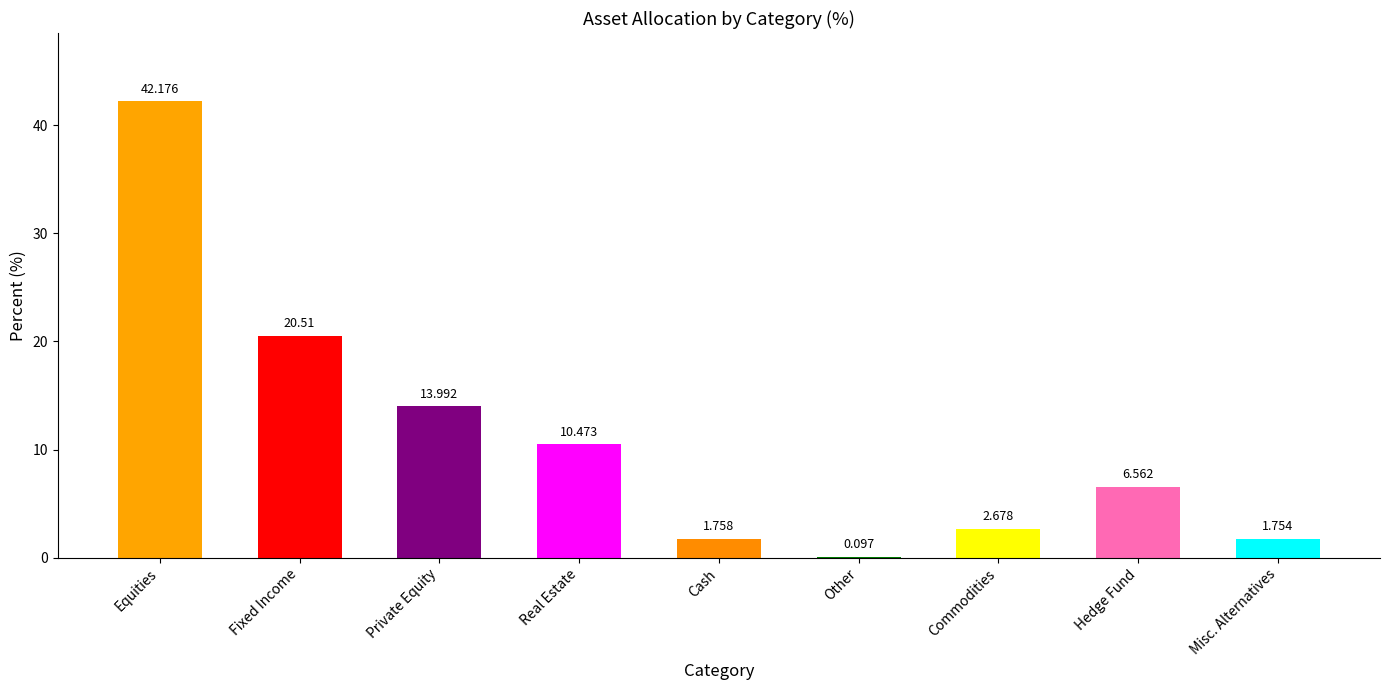

Which has a higher value, Other or Cash?

Cash